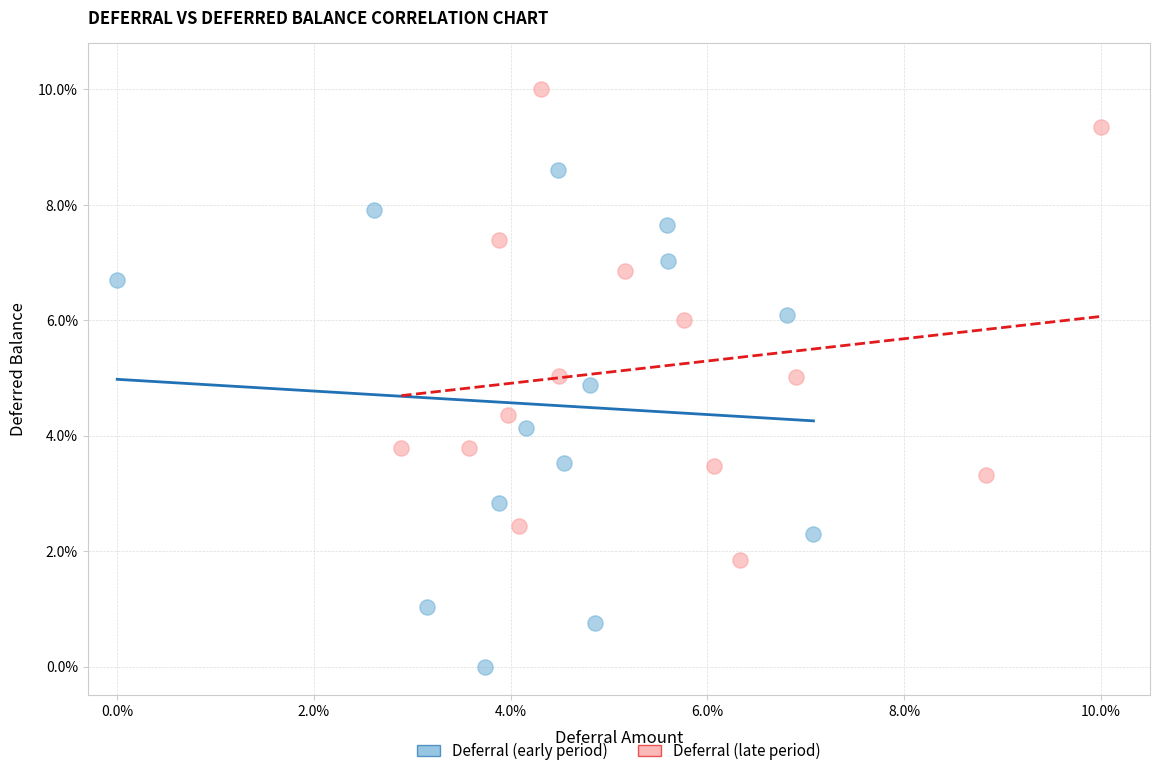

Which series reaches the maximum Y coordinate?

Deferral (late period)